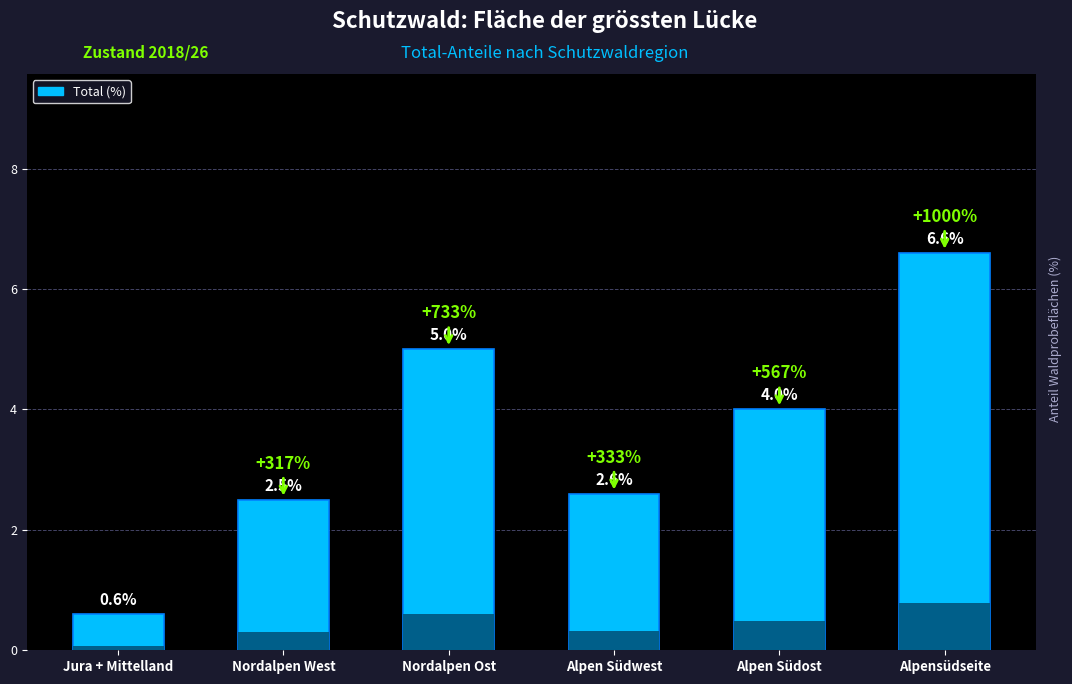

List the labels in order of value, largest first.

Alpensüdseite, Nordalpen Ost, Alpen Südost, Alpen Südwest, Nordalpen West, Jura + Mittelland